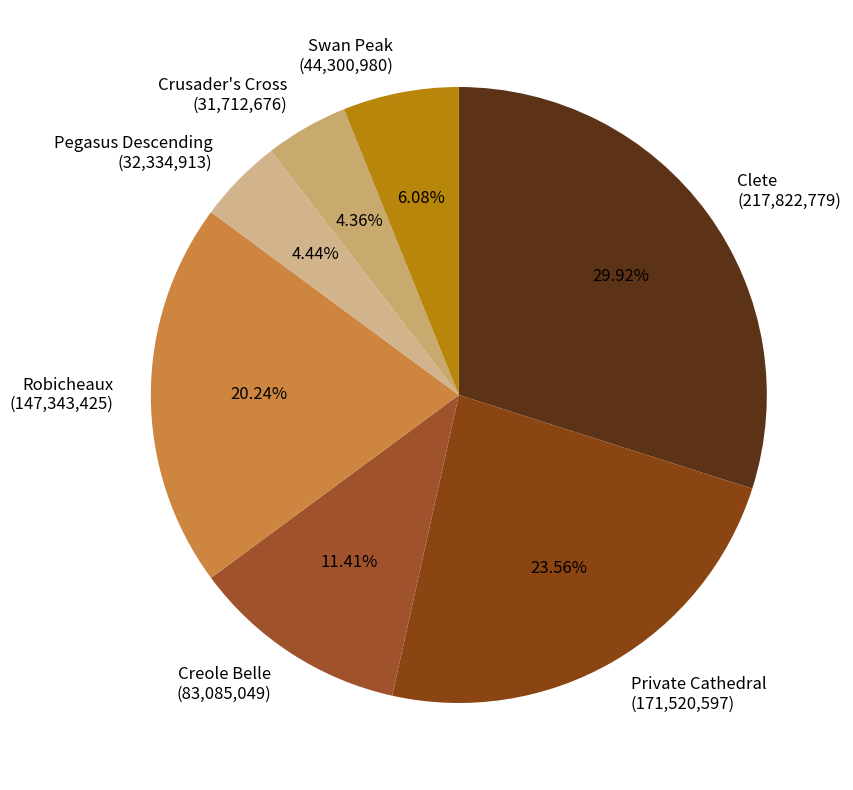

What percentage is the Creole Belle slice, to the nearest percent?

11%